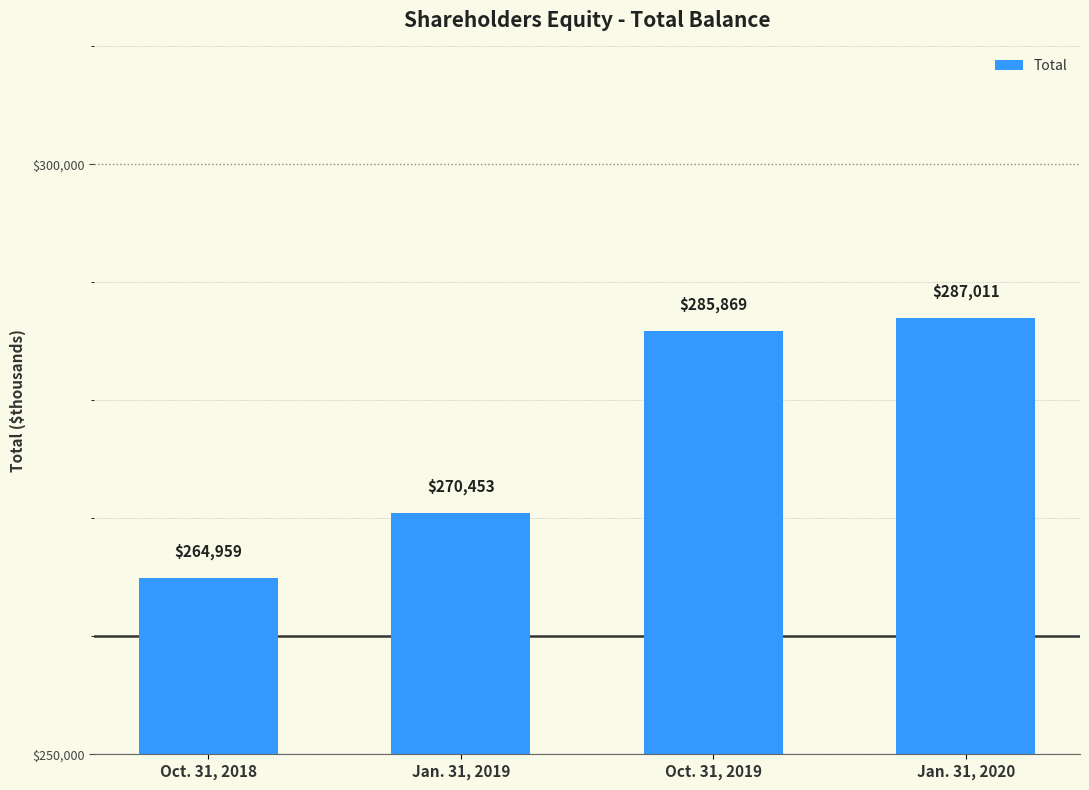

What is the average value?

277073